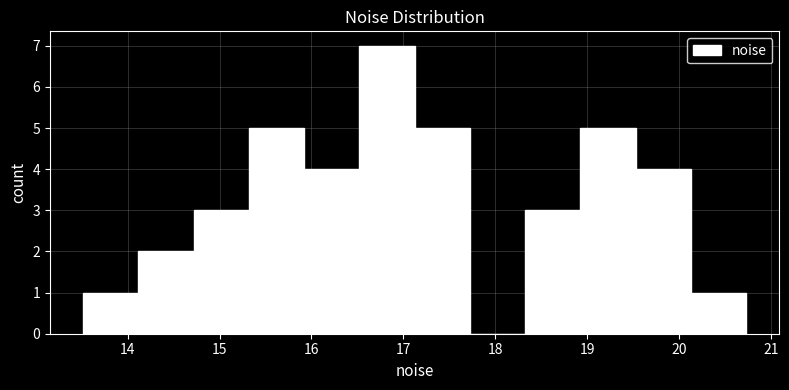

Reading left to right, list every bar in this chart as the range it spans on the x-axis followed by its height. Neither the bar edges nor the heights are printed on the chart, so give them approximately, as read against the axes.

13.5 to 14.1: 1
14.1 to 14.7: 2
14.7 to 15.3: 3
15.3 to 15.9: 5
15.9 to 16.5: 4
16.5 to 17.1: 7
17.1 to 17.7: 5
17.7 to 18.3: 0
18.3 to 18.9: 3
18.9 to 19.5: 5
19.5 to 20.1: 4
20.1 to 20.7: 1